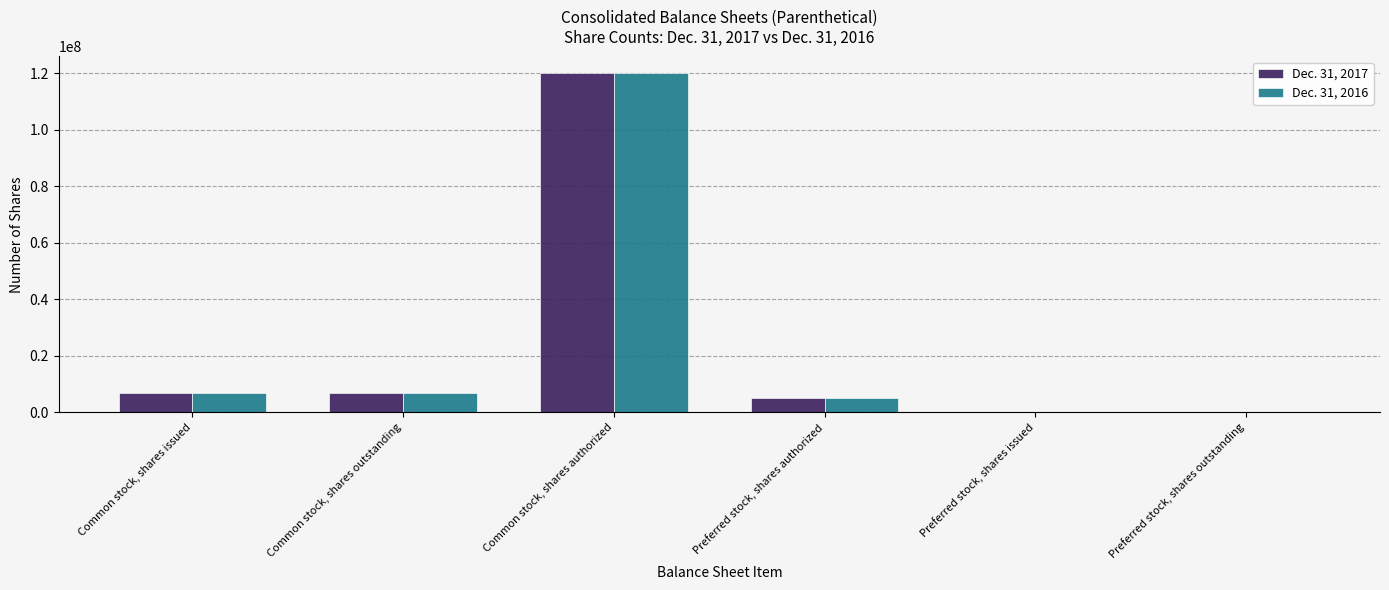

What is the approximate value of Dec. 31, 2016 at Common stock, shares outstanding, to the nearest 100?

6746600